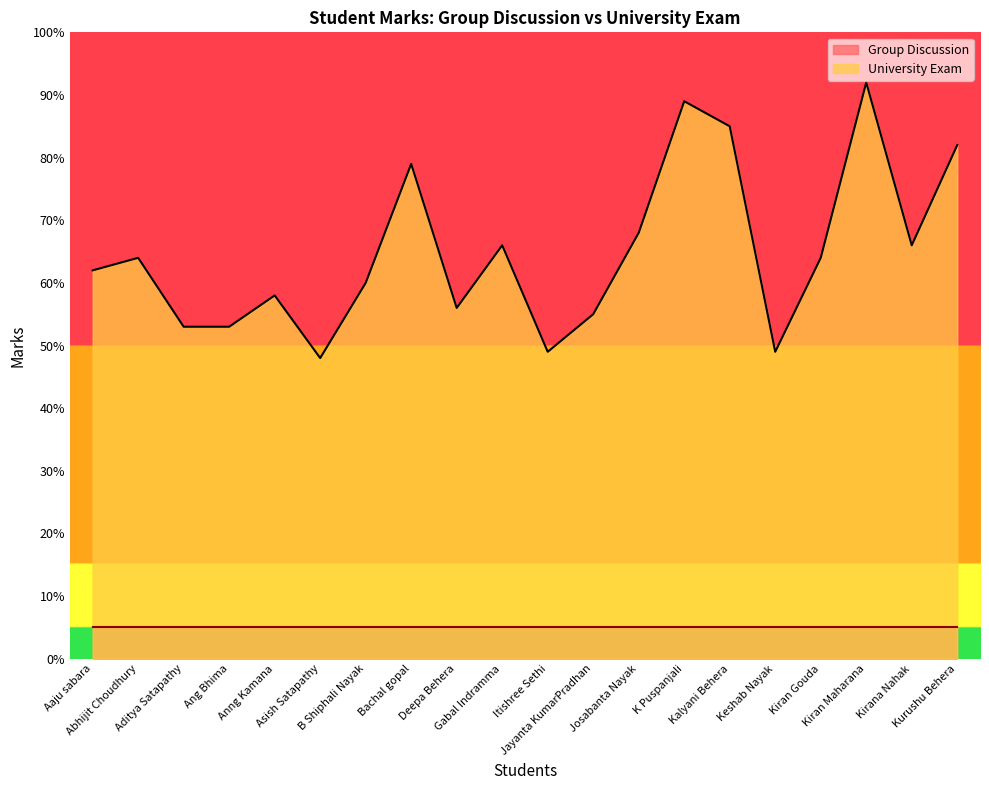

Which category has the highest value across all series?

Kiran Maharana